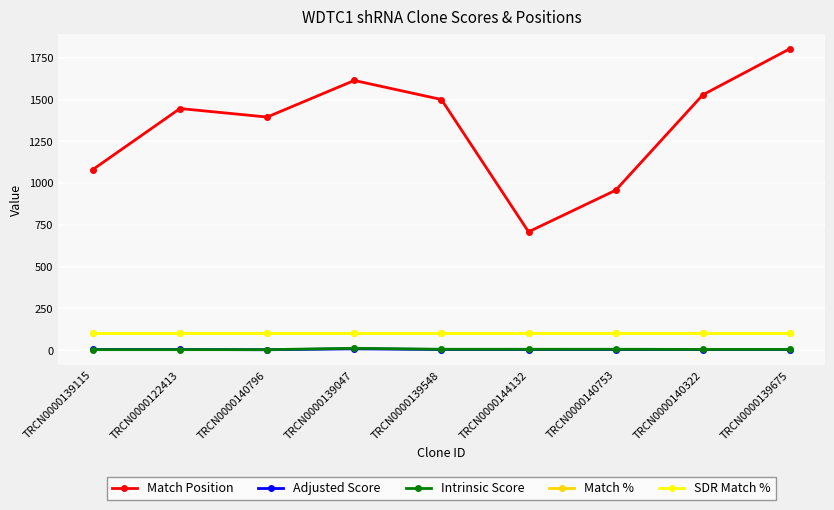

Which series changed the most between TRCN0000139047 and TRCN0000139675?

Match Position